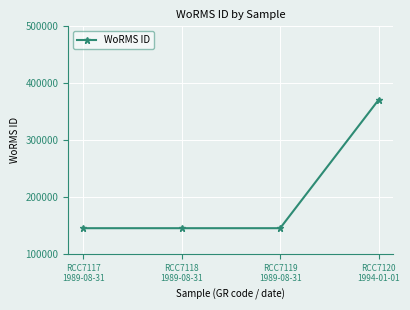

Does the chart have visible grid lines?

Yes